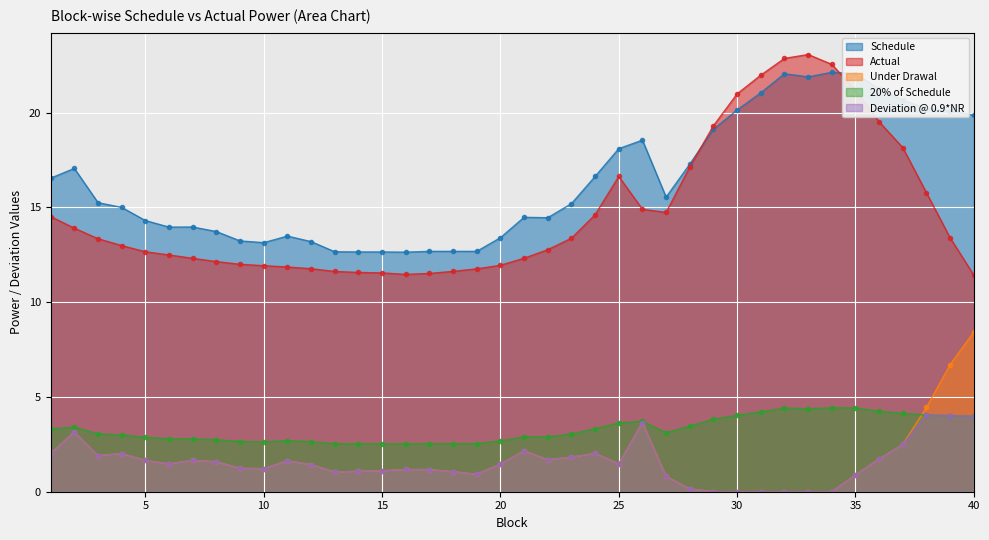

Rank the categories by Schedule value from lowest to highest.

16, 14, 15, 13, 17, 18, 19, 10, 12, 9, 20, 11, 8, 6, 7, 5, 22, 21, 4, 23, 3, 27, 1, 24, 2, 28, 25, 26, 29, 40, 39, 30, 38, 37, 31, 36, 33, 32, 35, 34